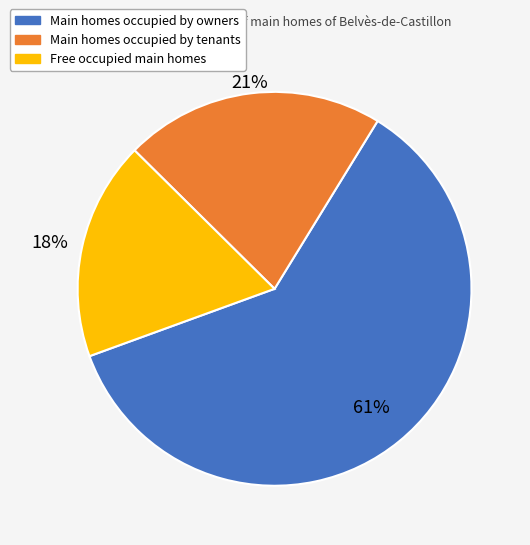

To the nearest percent, what is the average slice percentage?

33%